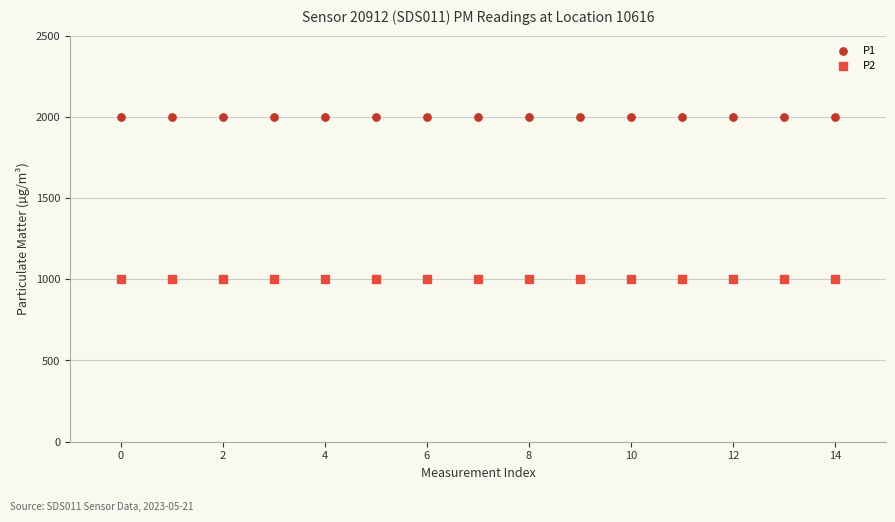

Which series reaches the maximum Y coordinate?

P1